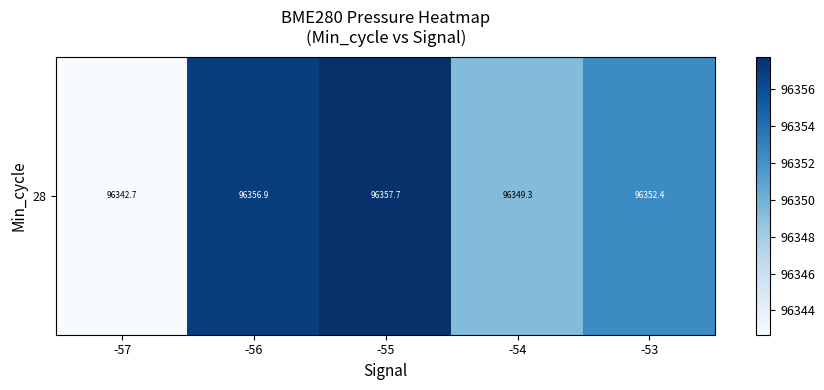

Read the value at -54.

96349.3